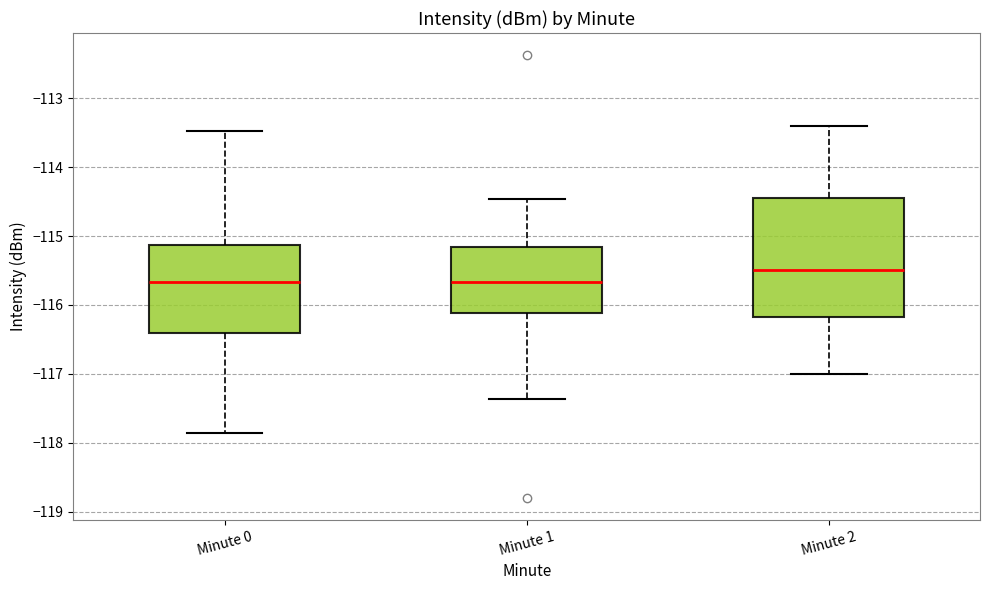

Where is the upper edge of the box for Minute 2 on the y-axis? The values are not printed on the chart, so give them approximately, as read against the axis.

-114.4